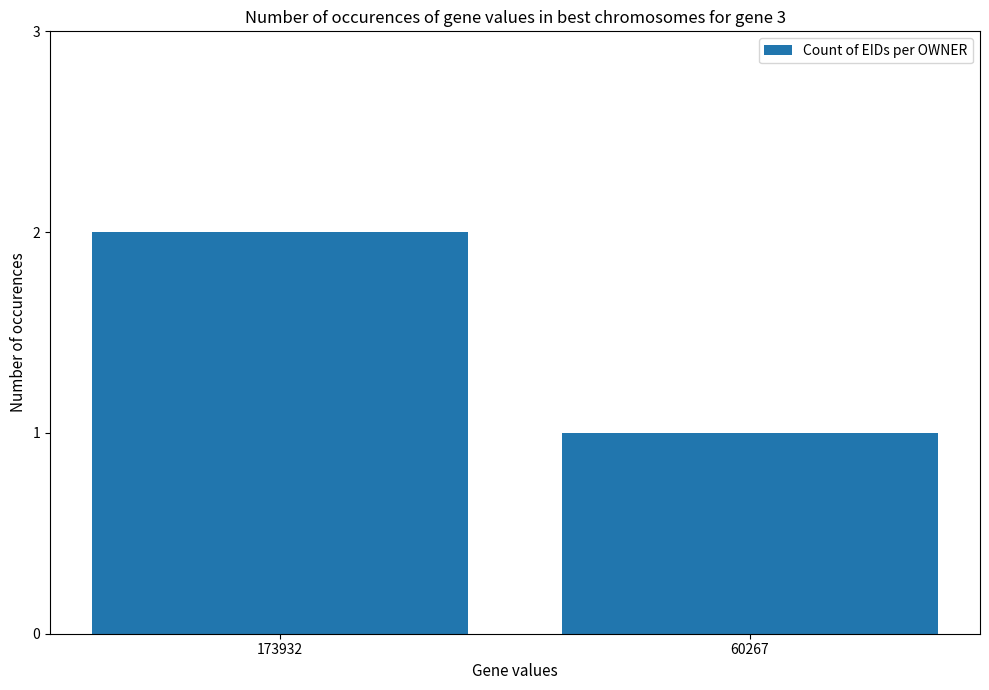

Reading left to right, list all the values displayed in this chart.

2	1